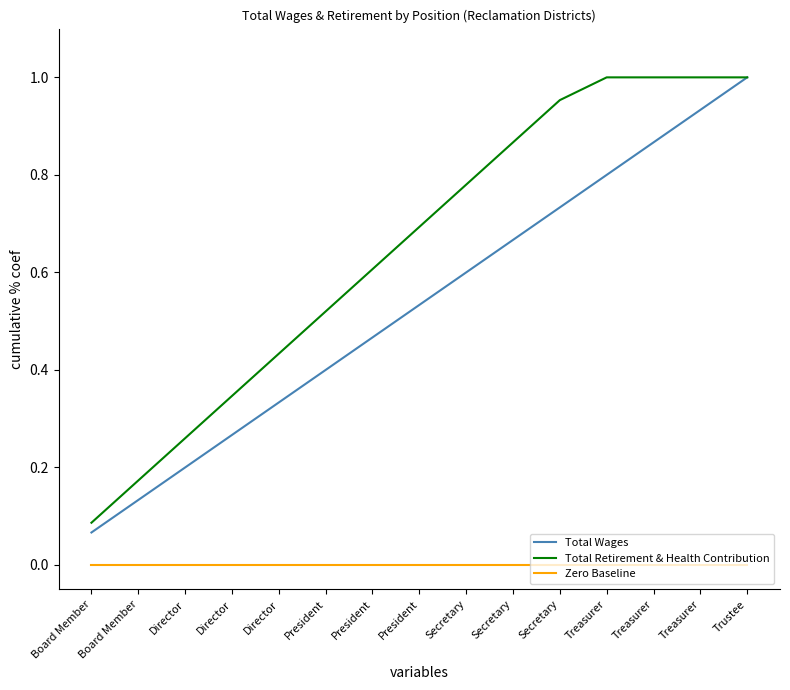

Count the number of data series in this chart.

3